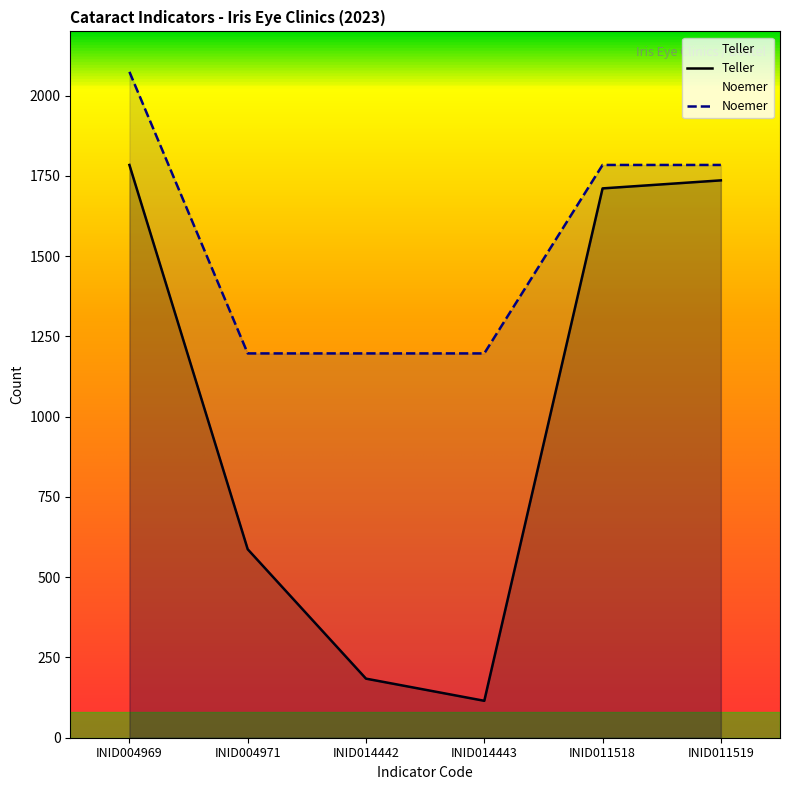

List the series in order of their peak value, highest first.

Noemer, Teller